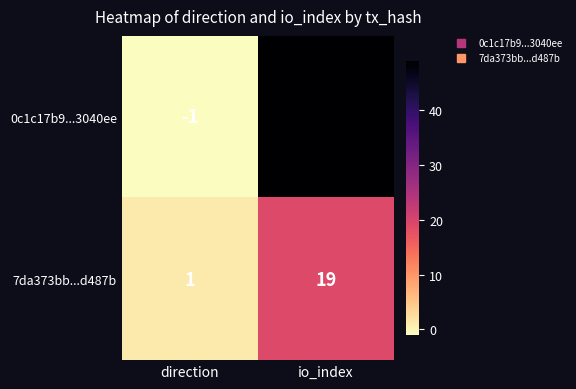

What is the sum of all 0c1c17b9...3040ee values?

48